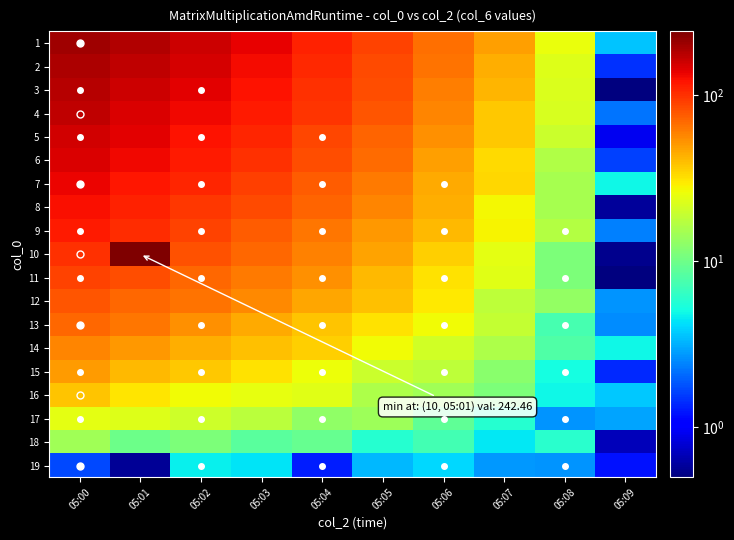

What is the greatest value displayed?

242.5